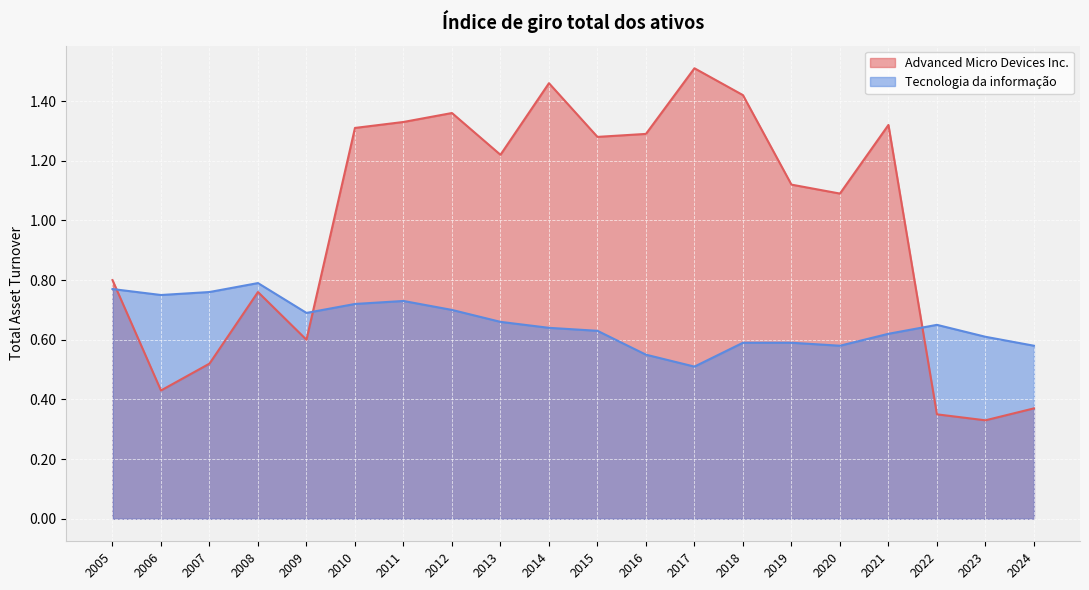

Between 2005 and 2007, which series saw the biggest shift?

Advanced Micro Devices Inc.